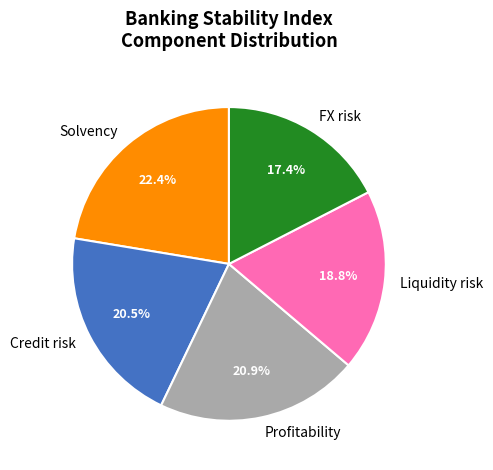

How much of the chart is everything except Profitability?

79.1%